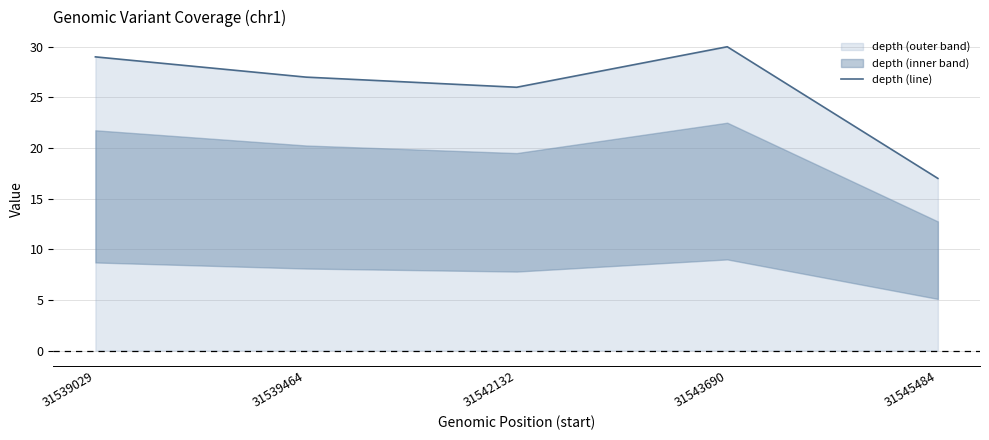

Reading left to right, extract all data points from this chart.

29	27	26	30	17